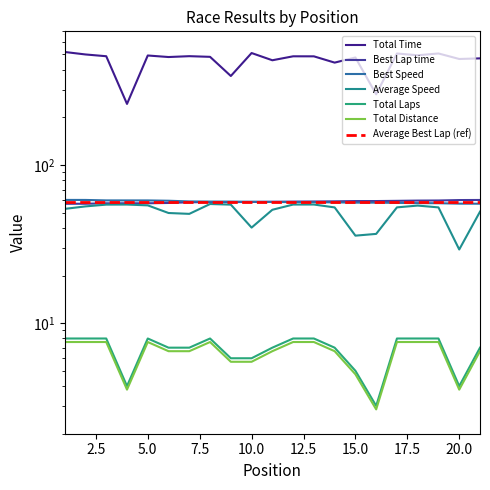

Reading left to right, extract all data points from this chart.

Total Time: 1=518.3	2=499.9	3=487.2	4=243.3	5=492.4	6=481.5	7=487.6	8=482.9	9=365.4	10=510.4	11=459.4	12=486.7	13=486.5	14=443.9	15=478.3	16=279.7	17=507.0	18=494.0	19=507.2	20=468.0	21=472.3
Best Lap time: 1=56.9	2=56.9	3=57.3	4=57.3	5=57.3	6=57.5	7=58.1	8=58.2	9=58.3	10=58.4	11=58.6	12=58.7	13=58.8	14=58.9	15=59.2	16=59.2	17=59.3	18=59.6	19=59.7	20=60.0	21=60.1
Best Speed: 1=60.1	2=60.1	3=59.7	4=59.7	5=59.7	6=59.4	7=58.8	8=58.7	9=58.7	10=58.6	11=58.4	12=58.3	13=58.2	14=58.1	15=57.8	16=57.8	17=57.6	18=57.4	19=57.3	20=57.0	21=56.9
Average Speed: 1=52.8	2=54.7	3=56.2	4=56.2	5=55.6	6=49.7	7=49.1	8=56.7	9=56.2	10=40.2	11=52.1	12=56.2	13=56.2	14=53.9	15=35.8	16=36.7	17=54.0	18=55.4	19=53.9	20=29.2	21=50.7
Total Laps: 1=8.0	2=8.0	3=8.0	4=4.0	5=8.0	6=7.0	7=7.0	8=8.0	9=6.0	10=6.0	11=7.0	12=8.0	13=8.0	14=7.0	15=5.0	16=3.0	17=8.0	18=8.0	19=8.0	20=4.0	21=7.0
Total Distance: 1=7.6	2=7.6	3=7.6	4=3.8	5=7.6	6=6.7	7=6.7	8=7.6	9=5.7	10=5.7	11=6.7	12=7.6	13=7.6	14=6.7	15=4.8	16=2.9	17=7.6	18=7.6	19=7.6	20=3.8	21=6.7